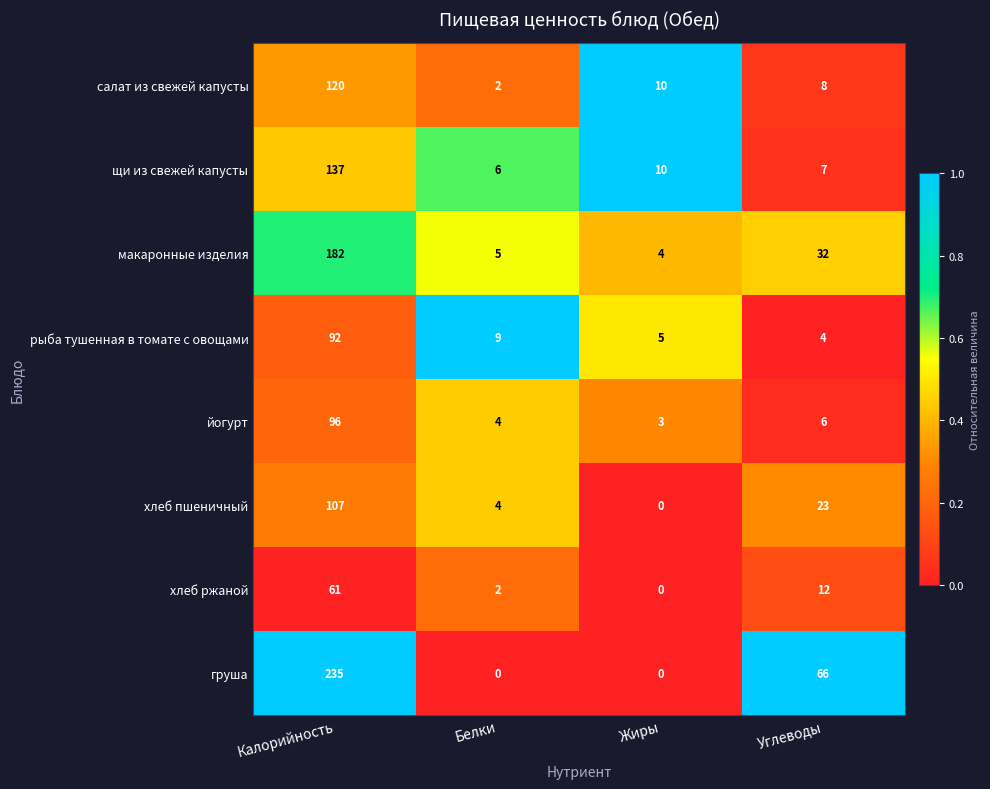

Which series has the largest total across all categories?

груша